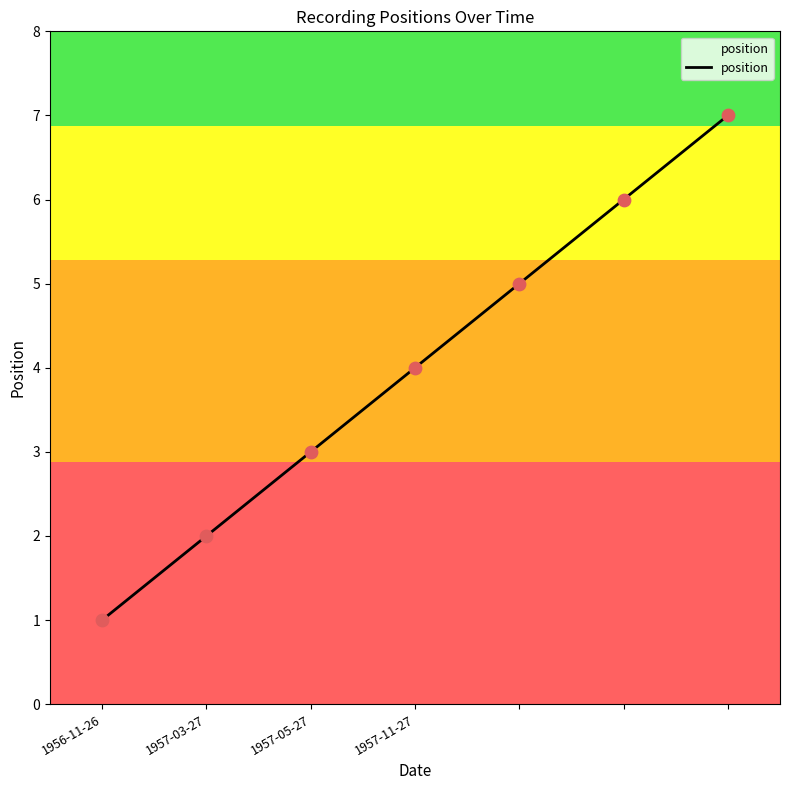

Between 1957-05-27 and 4, which is larger?

4